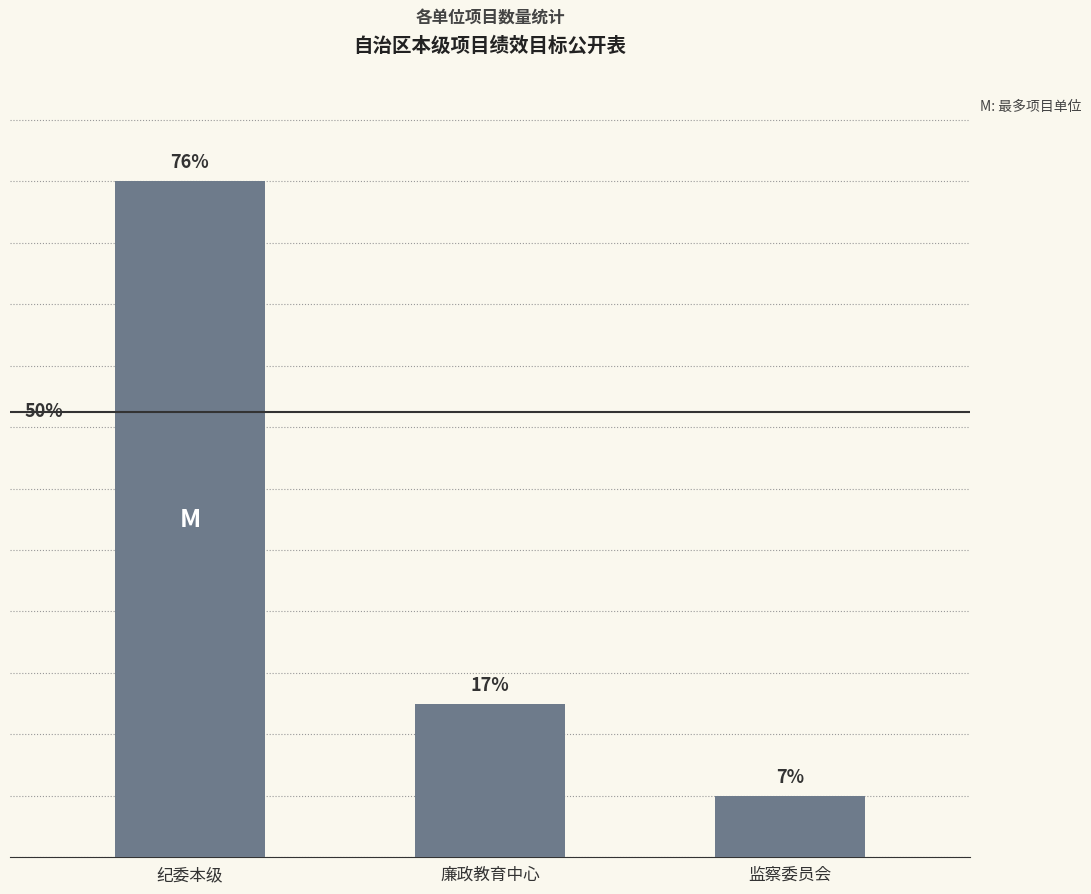

What is the sum of the values at 廉政教育中心 and 监察委员会?

7